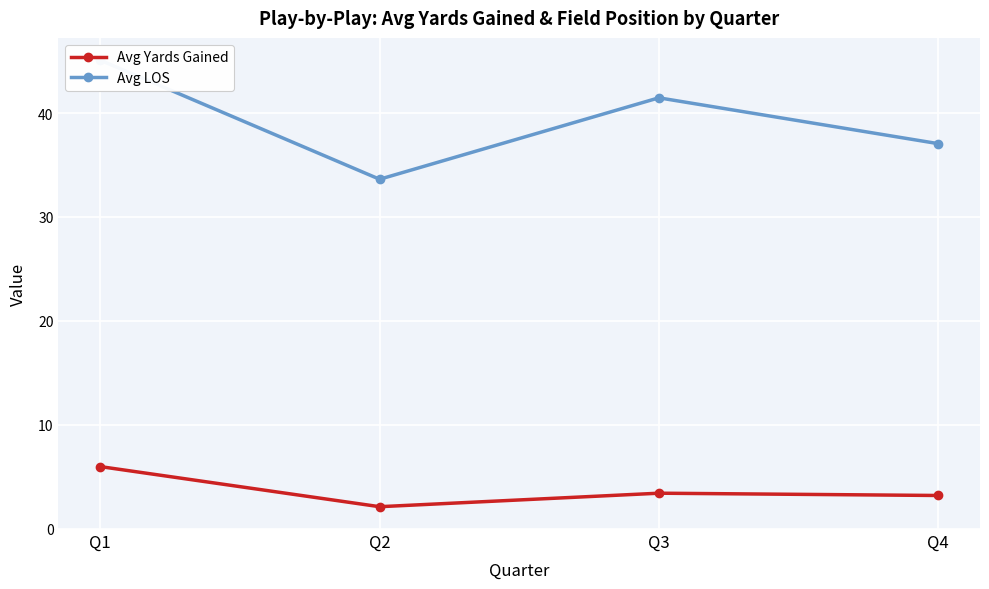

Reading right to left, extract all data points from this chart.

Avg Yards Gained: 3.2	3.4	2.1	6.0
Avg LOS: 37.1	41.5	33.6	45.1